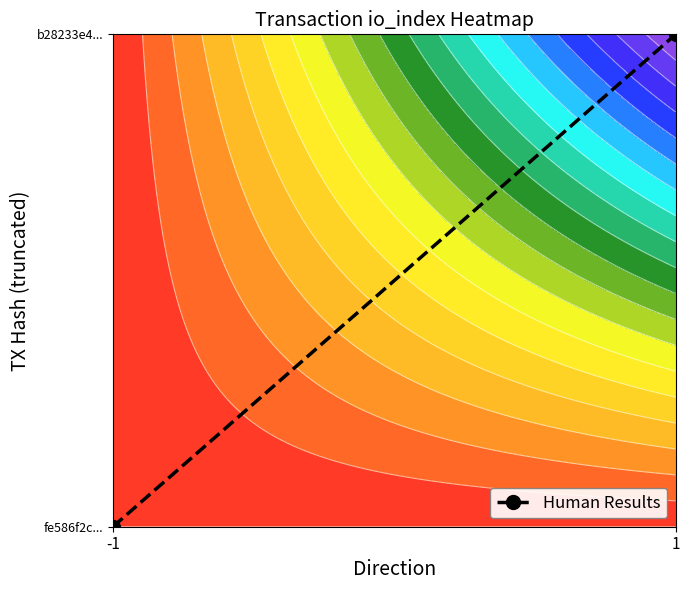

What is the sum of the values at -1 and 1?

1